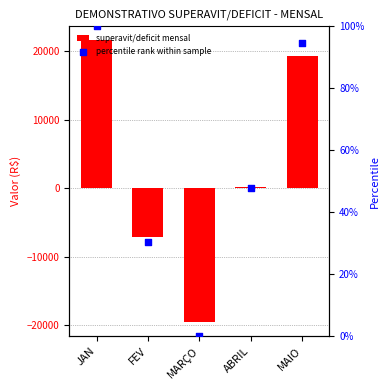

At how many categories does at least one series exceed 2033?

2